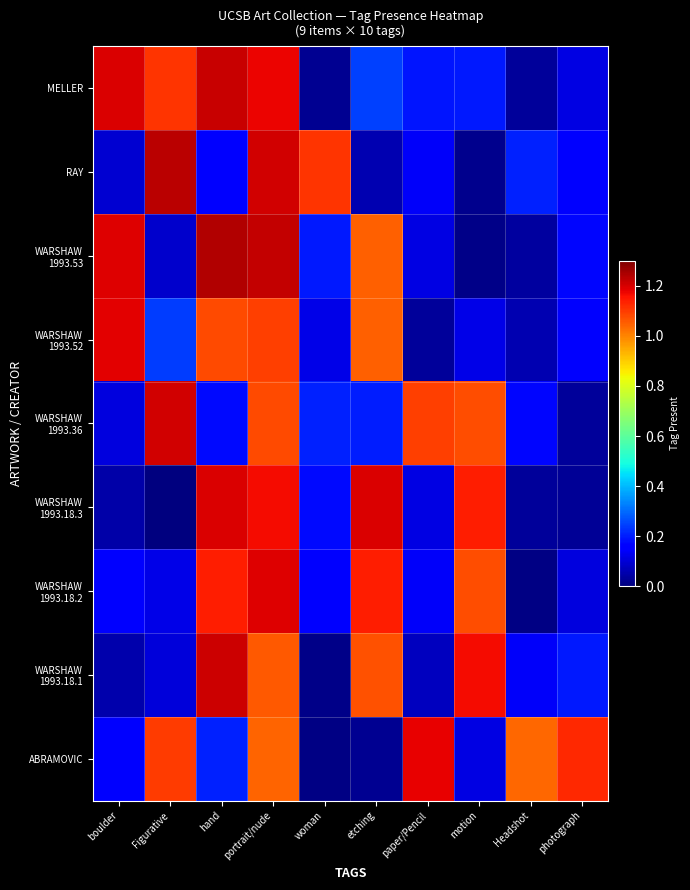

Rank the series at paper/Pencil from highest to lowest value.

ABRAMOVIC, WARSHAW 1993.36, MELLER, WARSHAW 1993.18.2, RAY, WARSHAW 1993.53, WARSHAW 1993.18.3, WARSHAW 1993.18.1, WARSHAW 1993.52